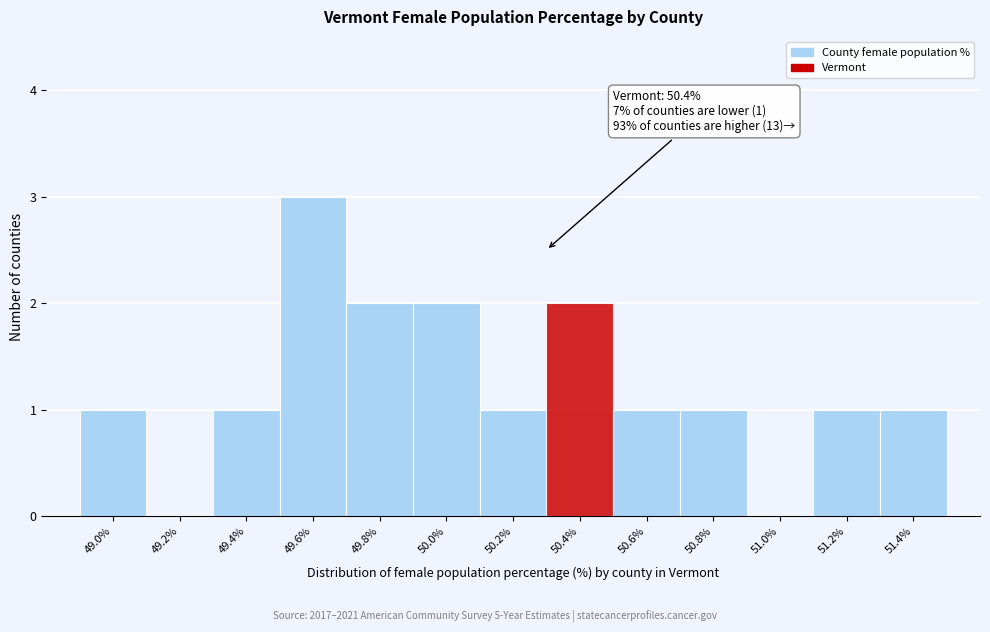

Reading left to right, transcribe all the data shown in this chart.

49.0%=1	49.2%=0	49.4%=1	49.6%=3	49.8%=2	50.0%=2	50.2%=1	50.4%=2	50.6%=1	50.8%=1	51.0%=0	51.2%=1	51.4%=1